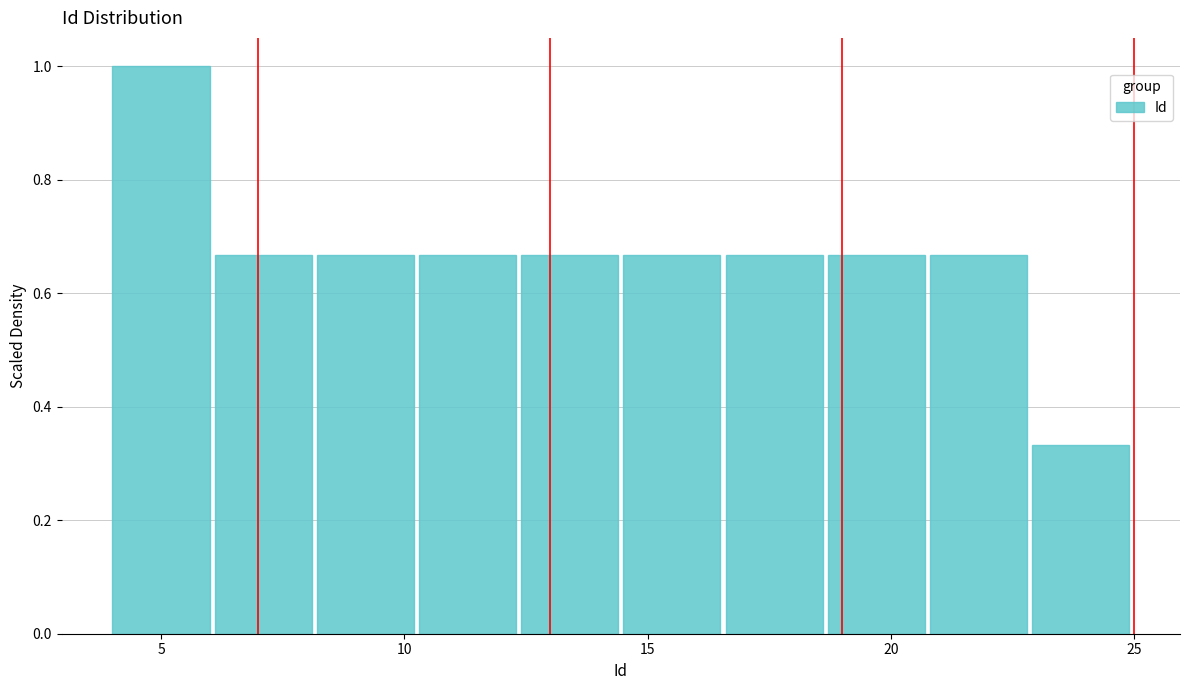

Reading left to right, list every bar in this chart as the range it spans on the x-axis followed by its height. Neither the bar edges nor the heights are printed on the chart, so give them approximately, as read against the axes.

4.0 to 6.1: 1.00
6.1 to 8.2: 0.66
8.2 to 10.3: 0.66
10.3 to 12.4: 0.66
12.4 to 14.5: 0.66
14.5 to 16.6: 0.66
16.6 to 18.7: 0.66
18.7 to 20.8: 0.66
20.8 to 22.9: 0.66
22.9 to 25.0: 0.34